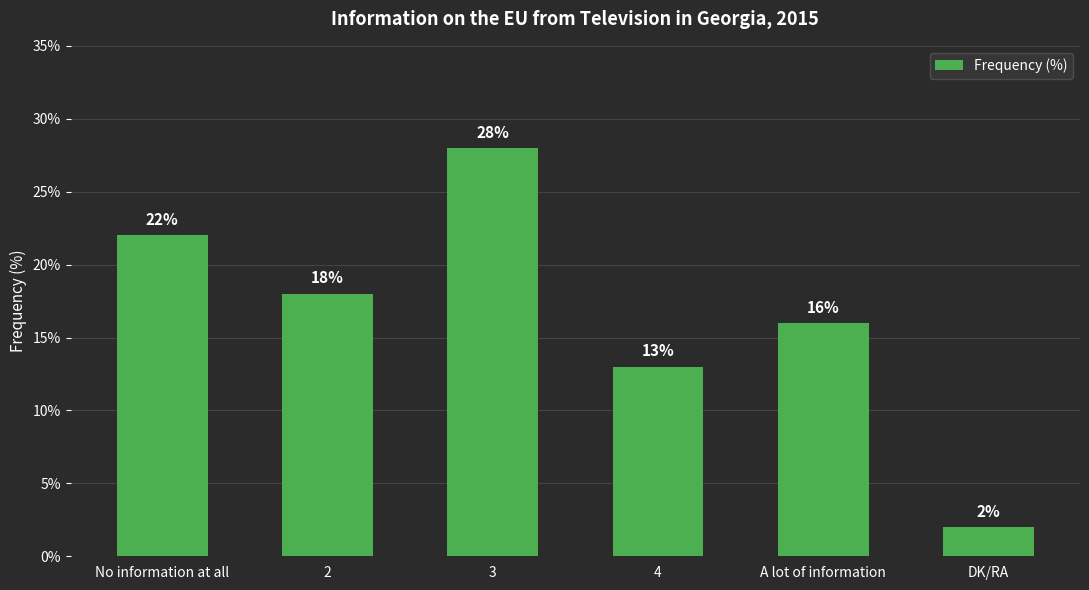

Is it true that the value at A lot of information is 16?

True